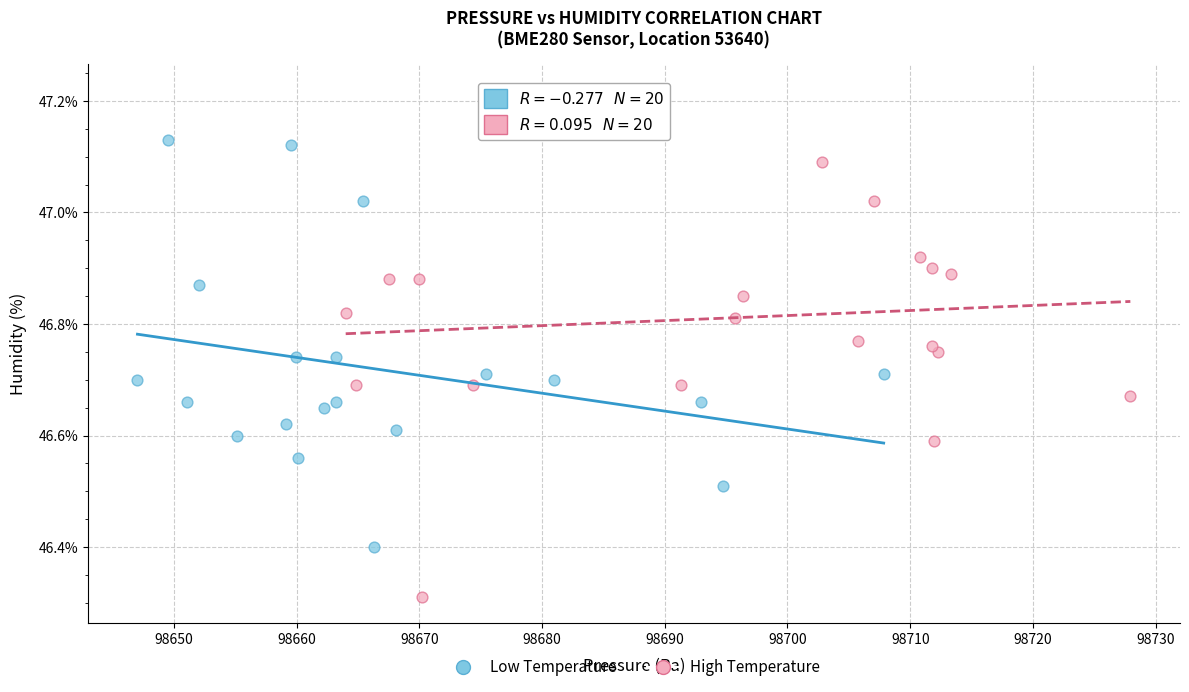

Which series contains the lowest Y value?

High Temperature